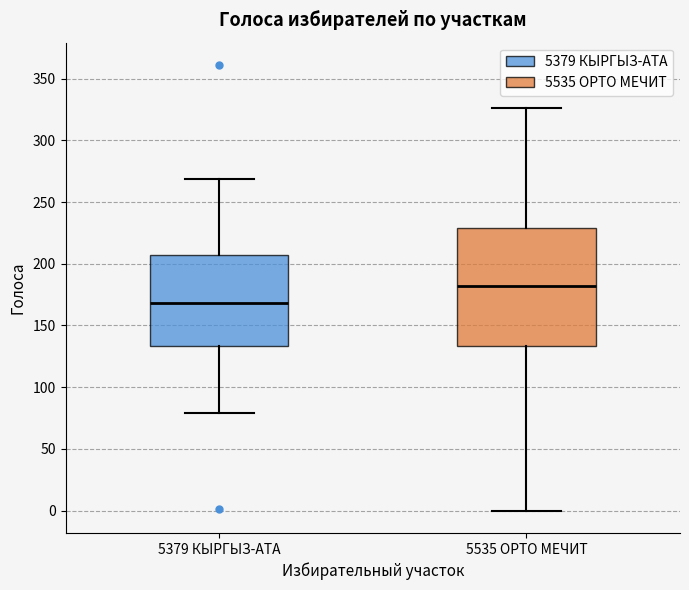

Which box's median line is the lowest?

5379 КЫРГЫЗ-АТА